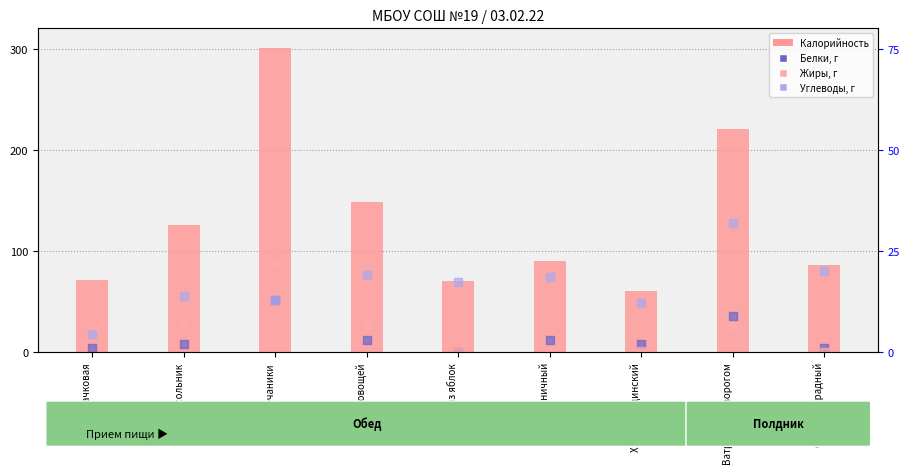

At which category is the sum across all series the highest?

Гречаники